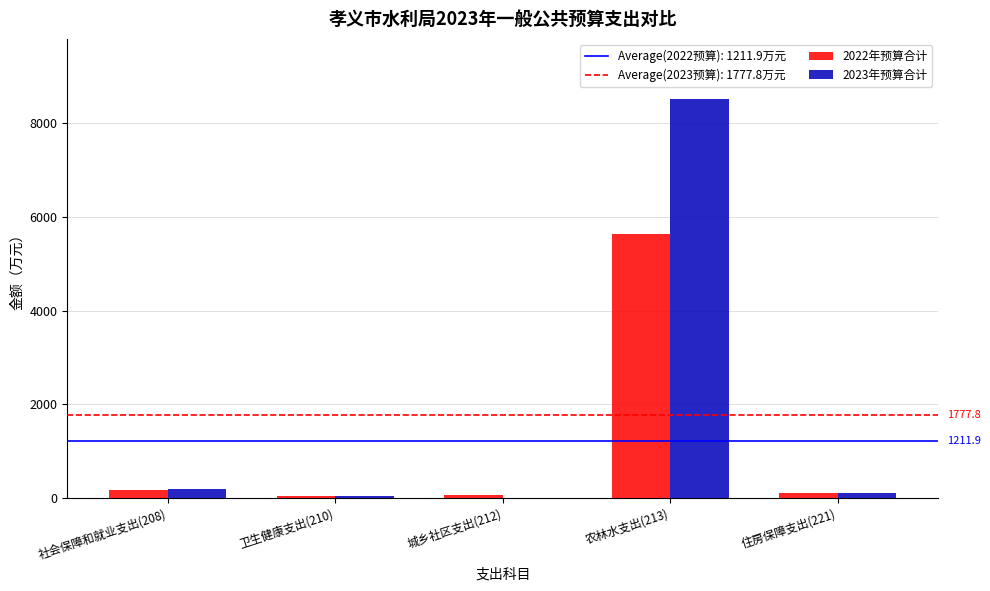

At which category is the sum across all series the highest?

农林水支出(213)